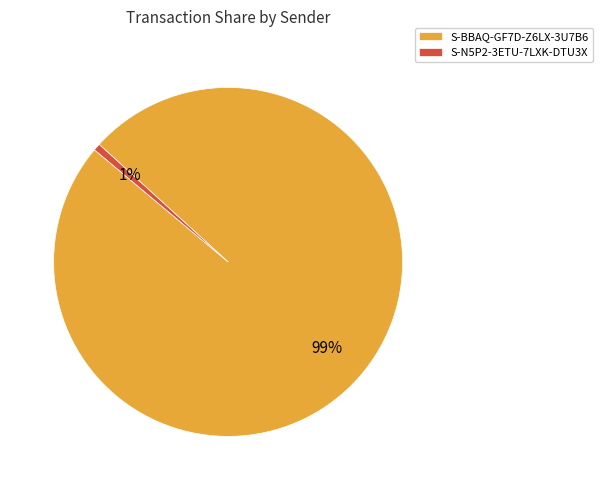

True or false: S-N5P2-3ETU-7LXK-DTU3X accounts for 1% of the total.

True